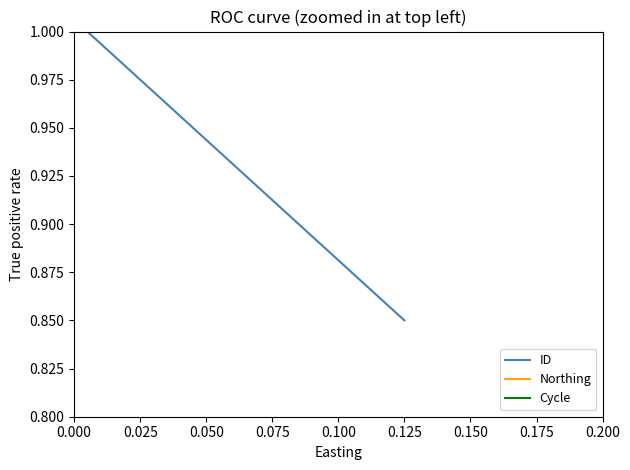

What is the maximum value for ID?

1.0